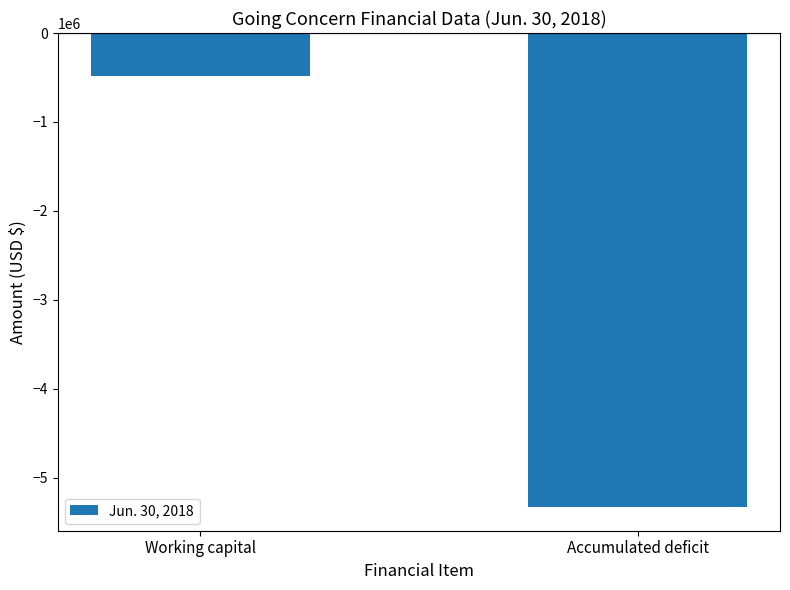

Reading left to right, transcribe all the data shown in this chart.

-486585	-5328786